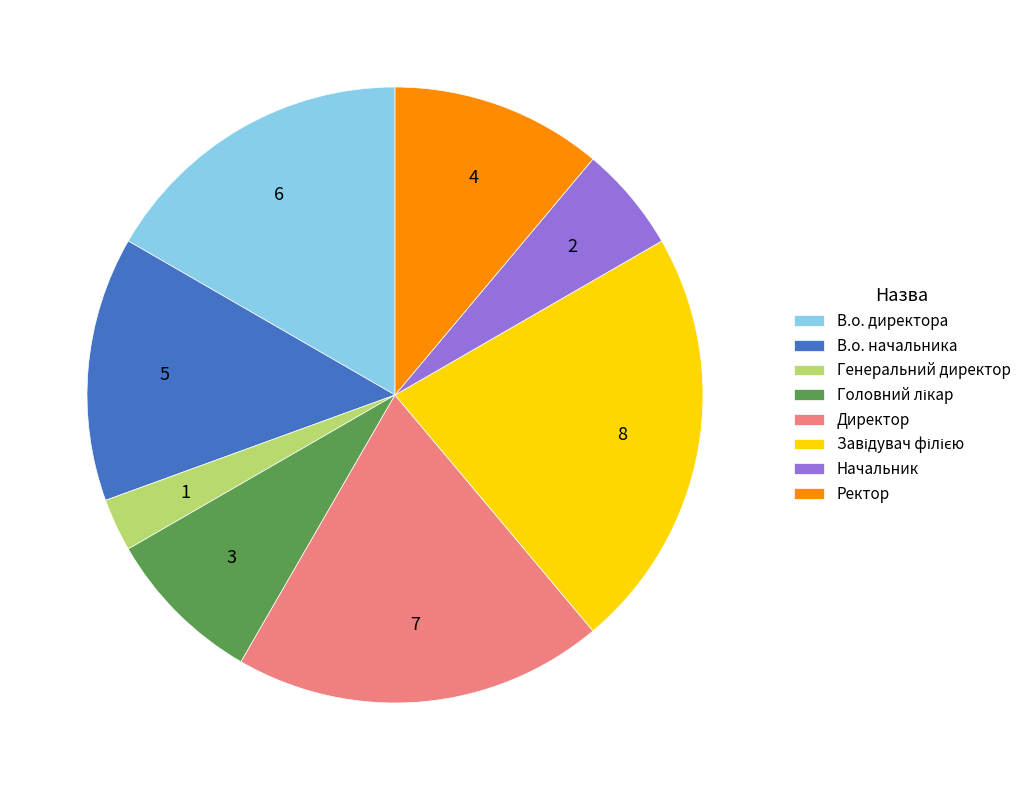

Combined, do В.о. директора and Директор account for over 50%?

No